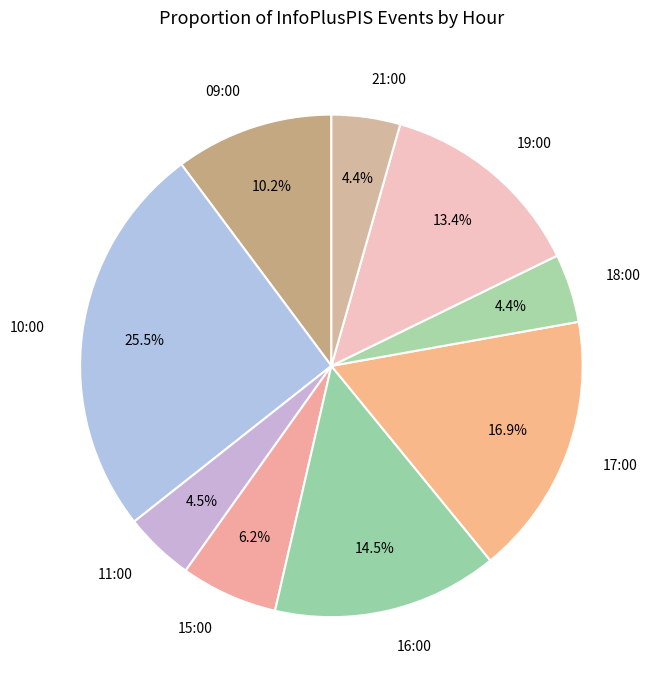

Is 17:00 the majority of the pie?

No